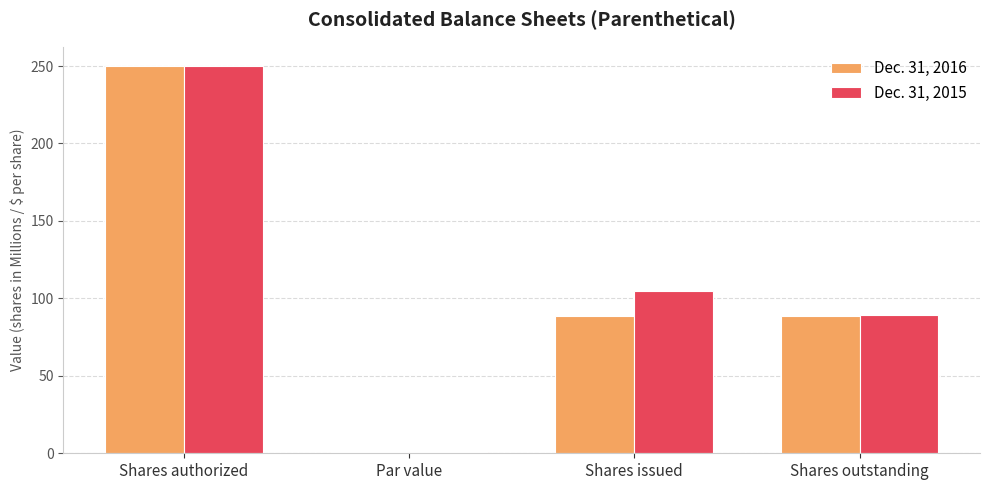

What is the average value of the Dec. 31, 2016 series?

107.0